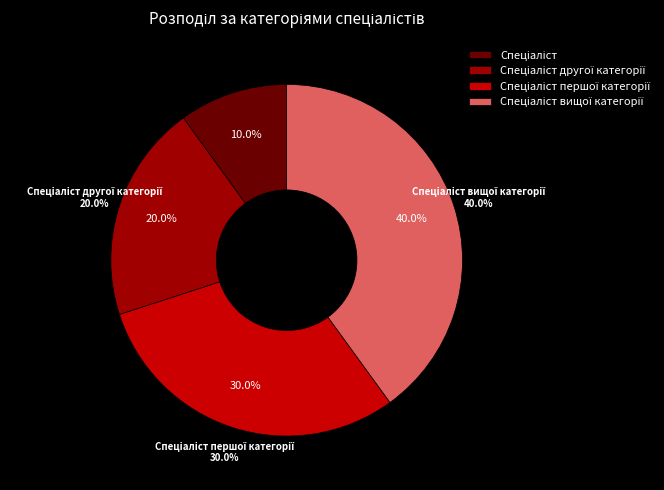

Is it true that Спеціаліст is 2% of the pie?

False